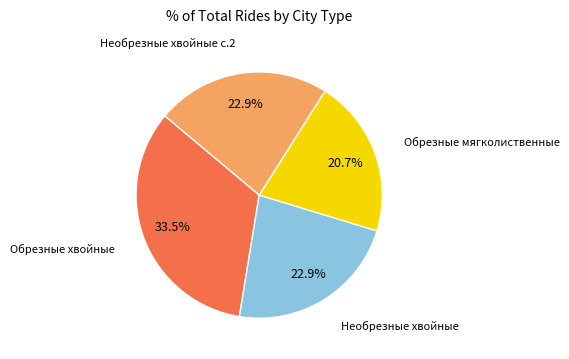

Which category has the smallest portion of the pie?

Обрезные мягколиственные